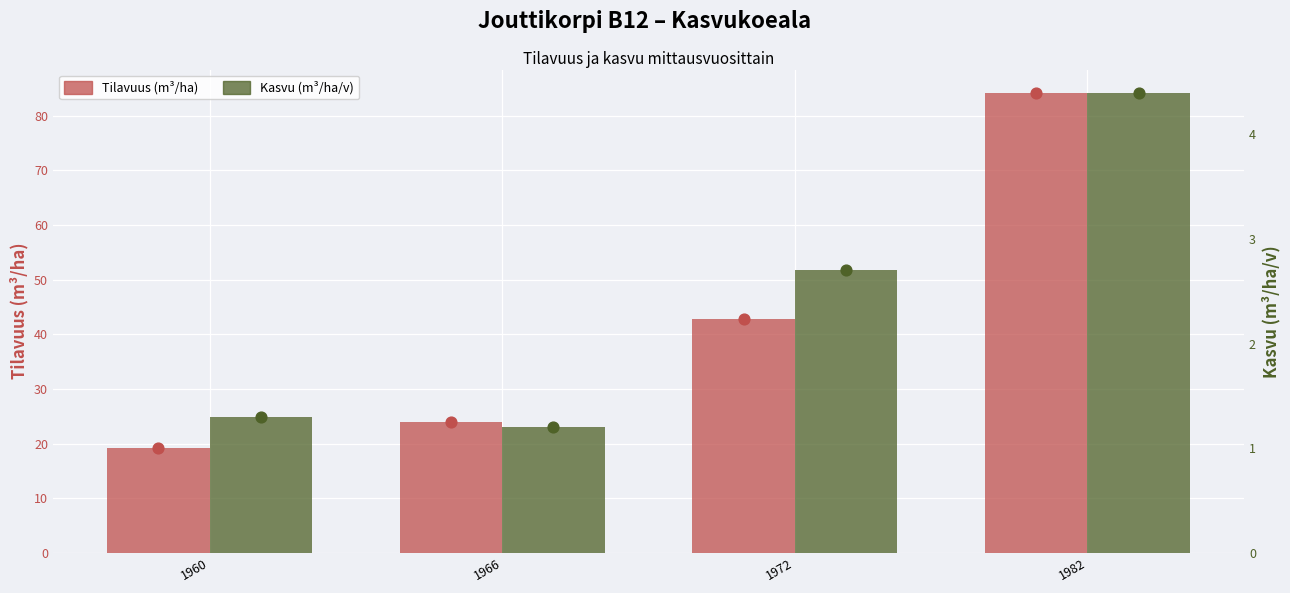

What is the total value across all series at 1960?

20.5